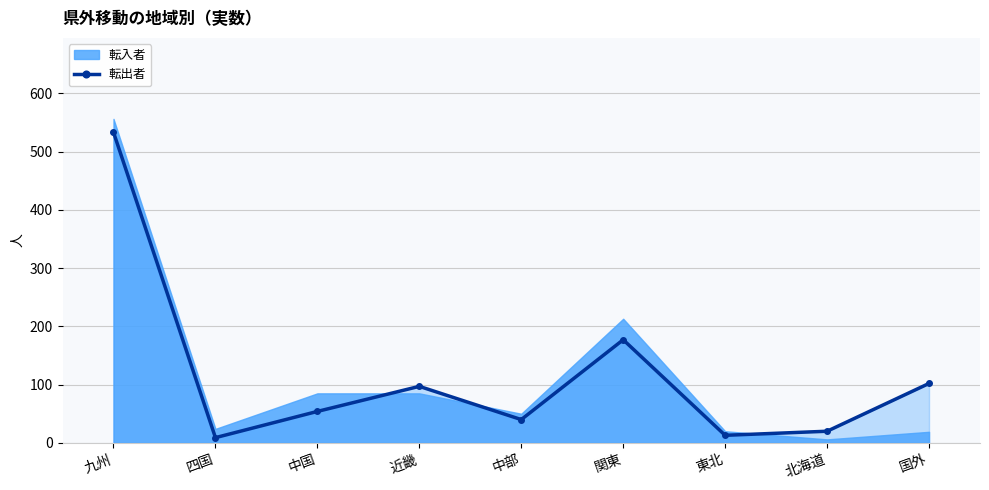

What is the difference between the maximum and minimum values?

524